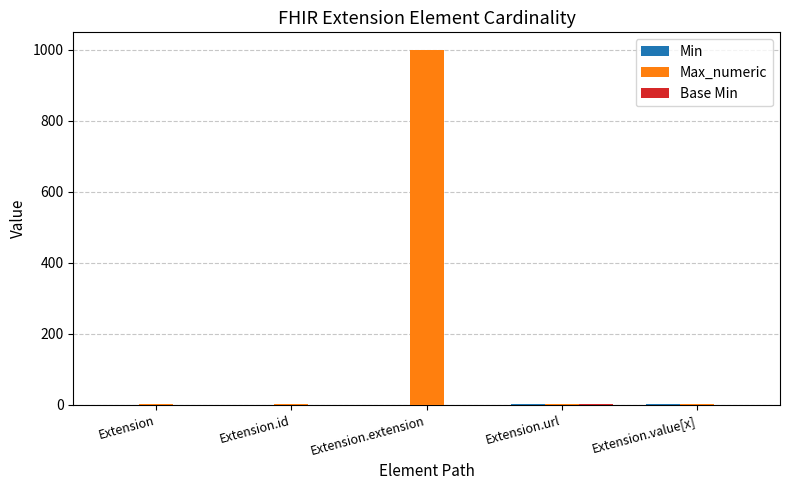

Which series has the largest total across all categories?

Max_numeric